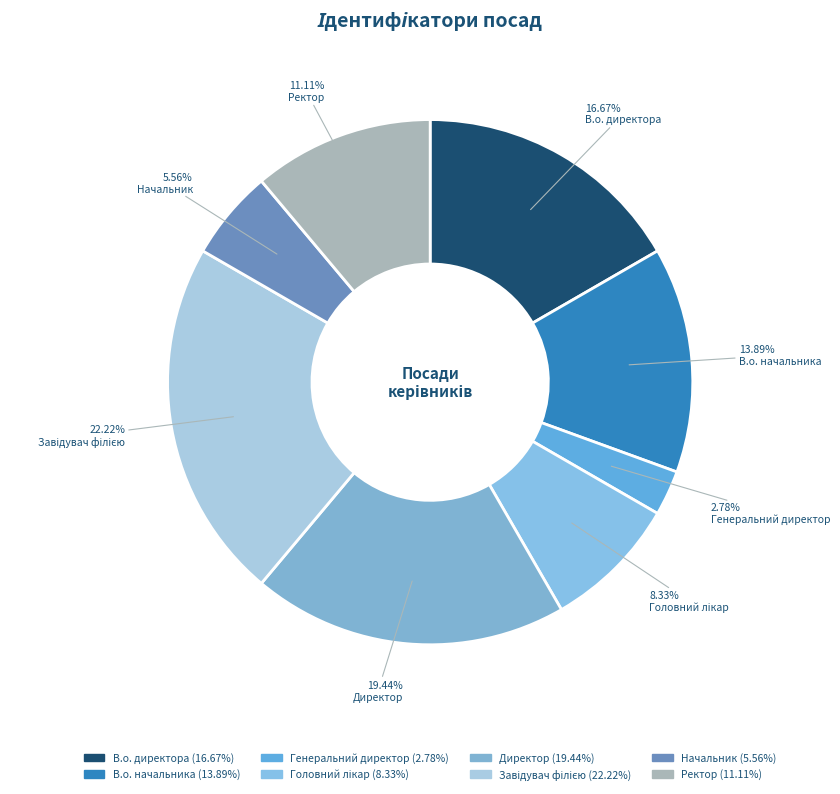

Rank the categories by value from lowest to highest.

Генеральний директор, Начальник, Головний лікар, Ректор, В.о. начальника, В.о. директора, Директор, Завідувач філією